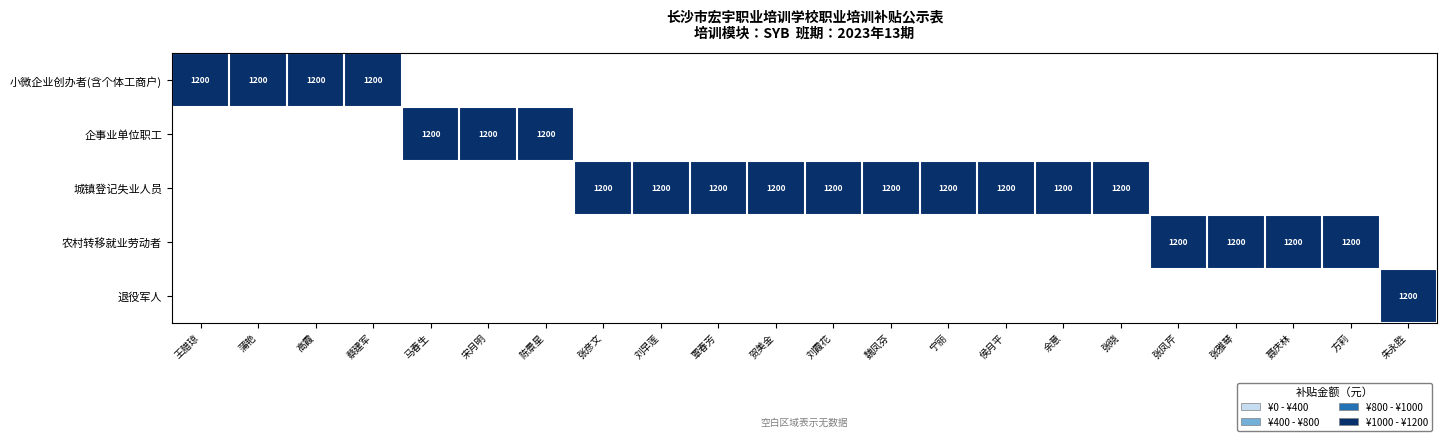

At how many categories does at least one series exceed 933?

22